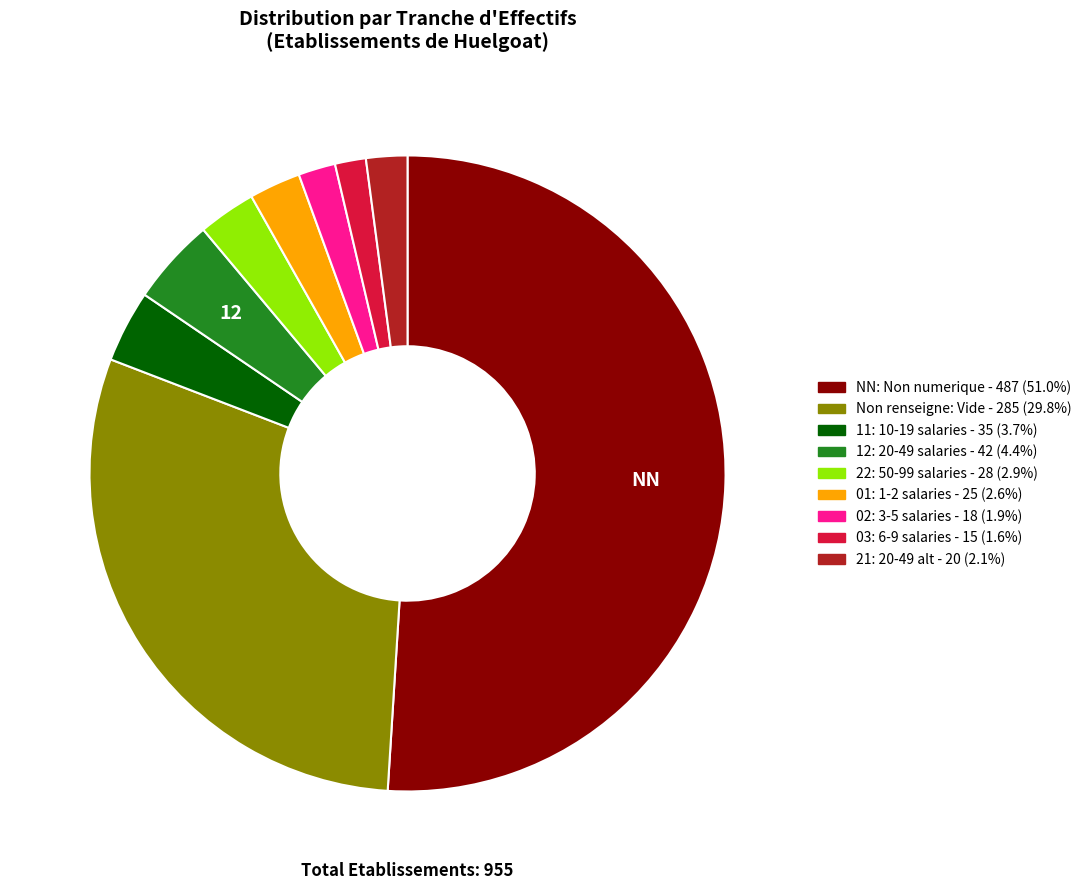

Does any single category account for the majority?

Yes